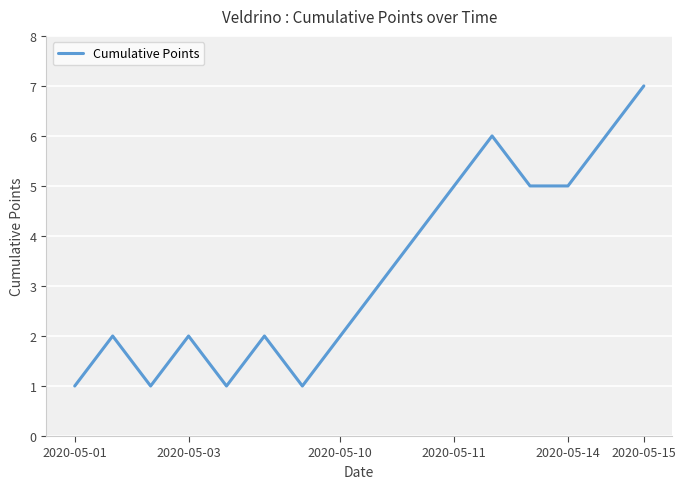

What is the greatest value displayed?

7